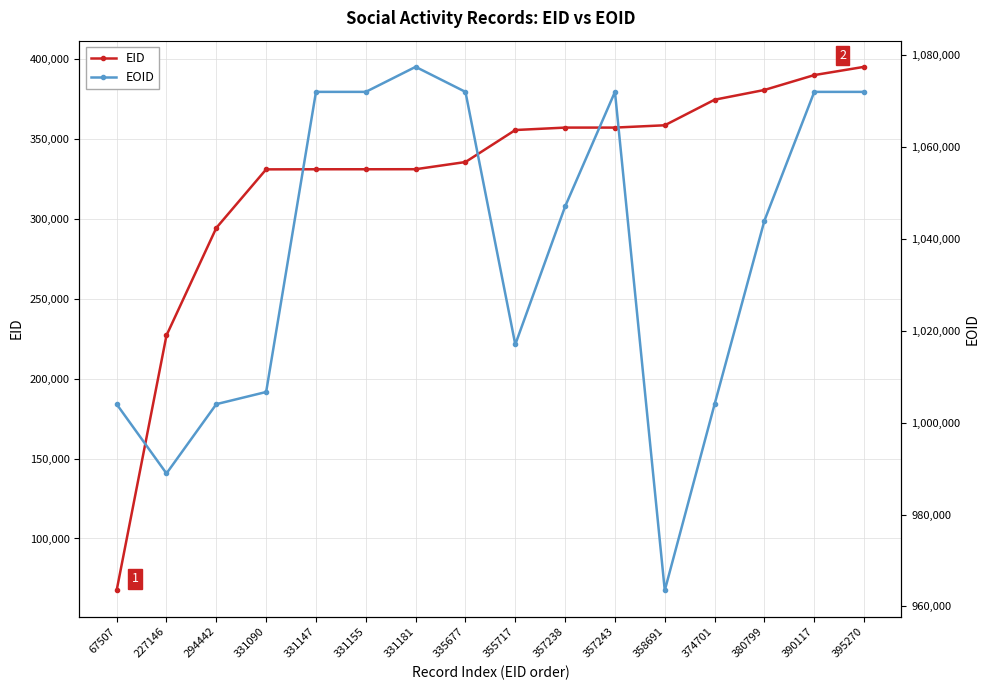

What are all the series names shown in the legend?

EID, EOID